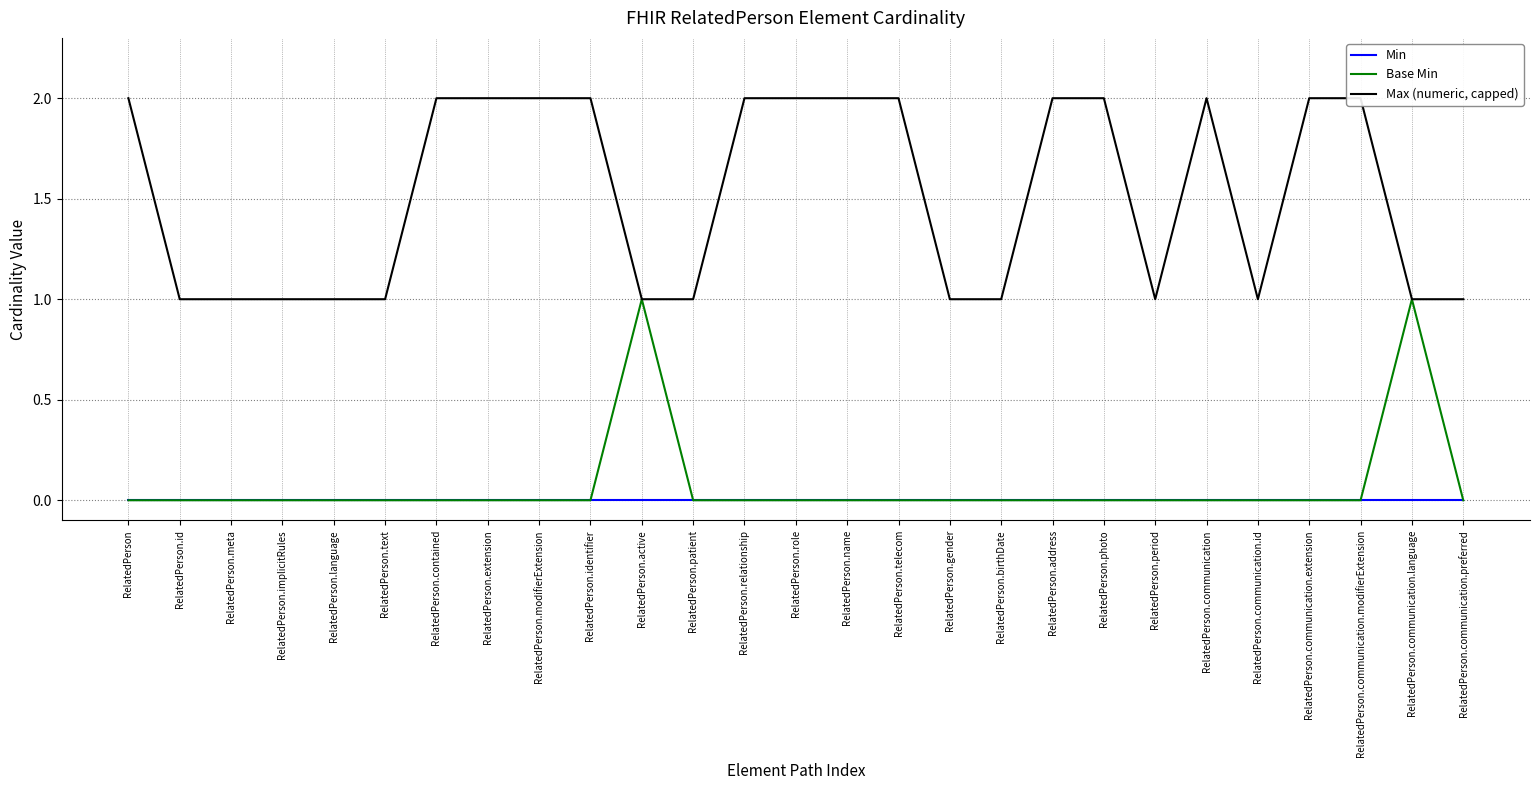

What is the maximum value for Max (numeric, capped)?

2